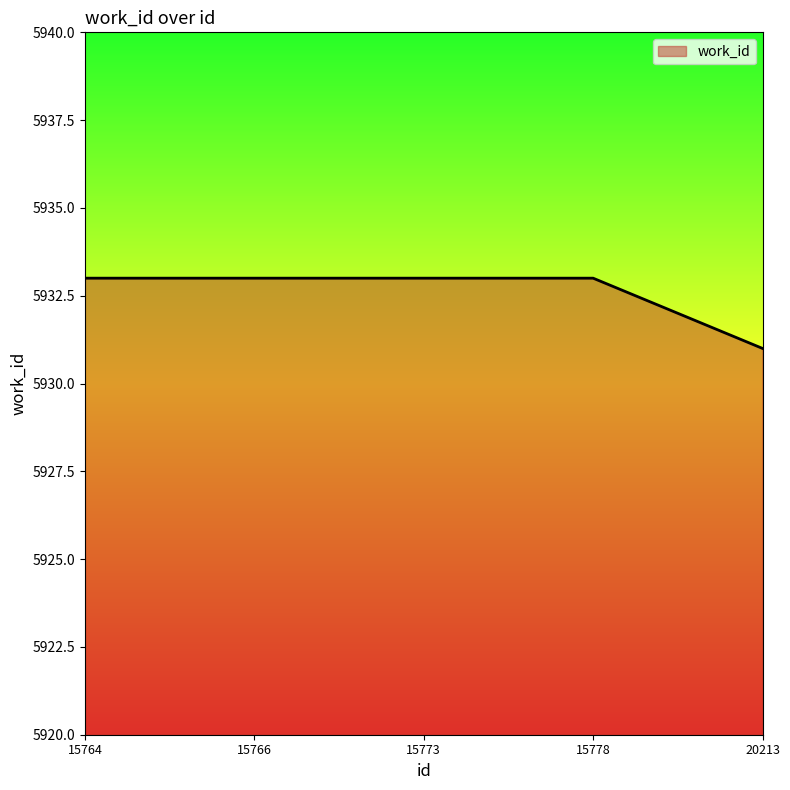

What is the minimum value shown in the chart?

5931